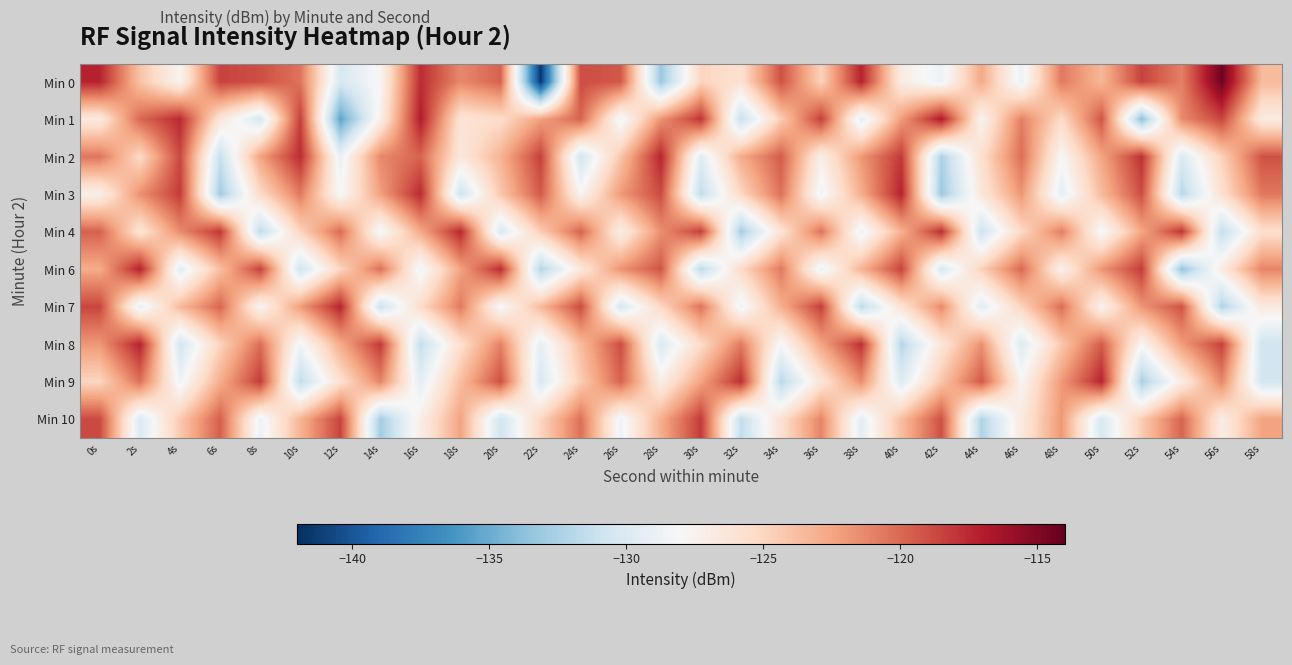

At 50s, list the series in order from largest to smallest.

Min 9, Min 1, Min 8, Min 6, Min 2, Min 0, Min 3, Min 7, Min 4, Min 10